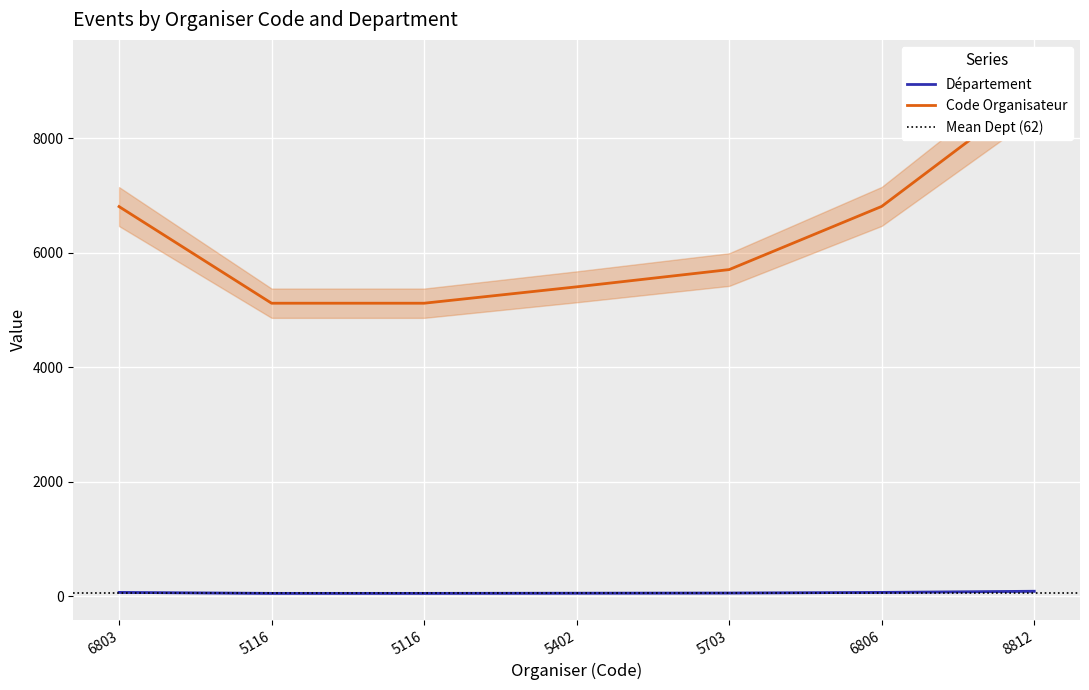

What is the difference between the maximum and minimum values in the Département series?

37